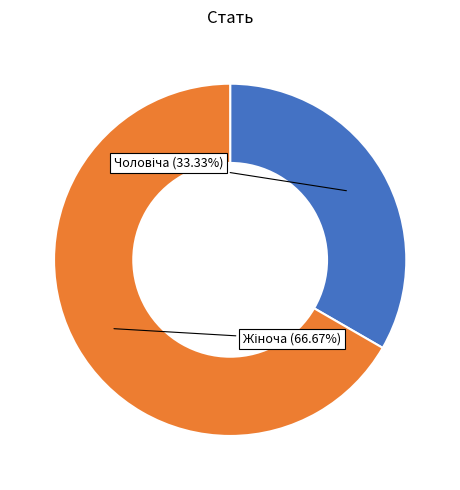

Does any single category account for the majority?

Yes